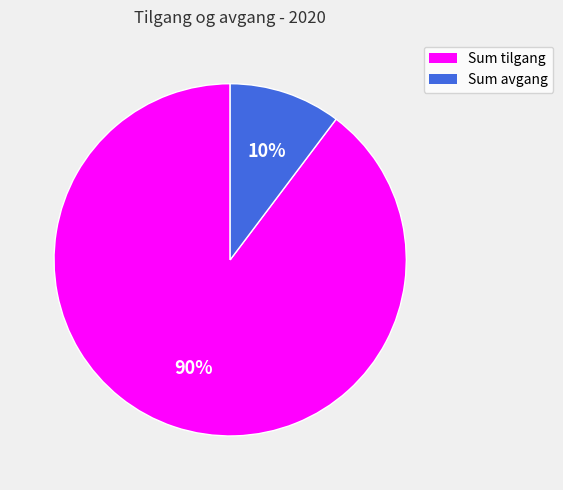

True or false: Sum avgang accounts for 1% of the total.

False